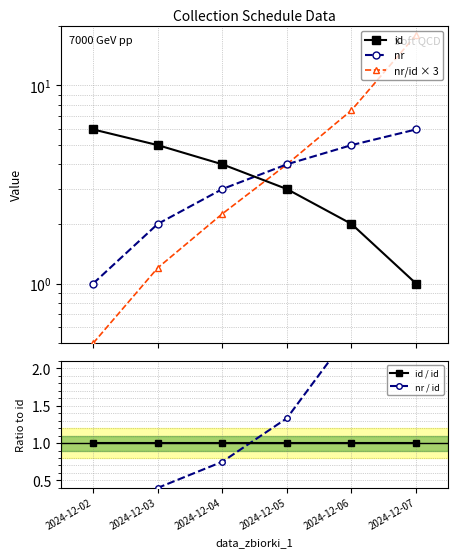

True or false: id has a value of 2.9 at 2024-12-02.

False